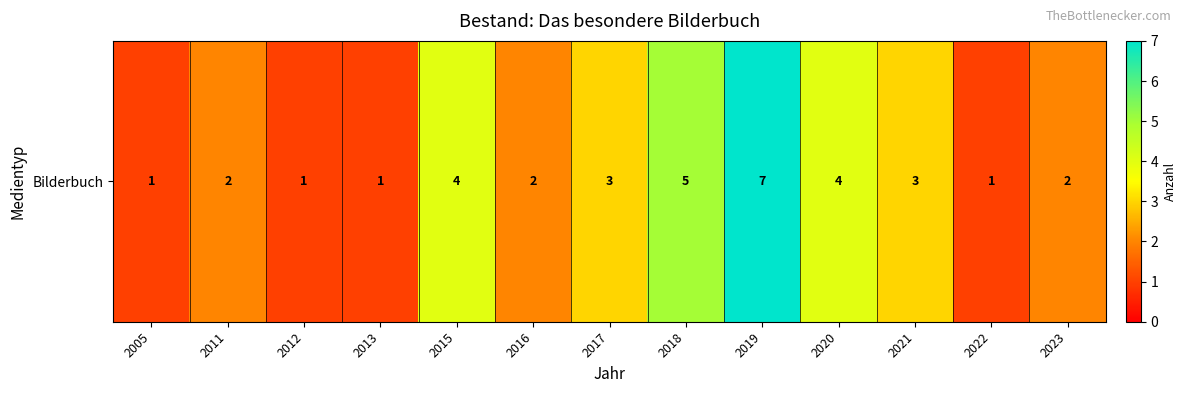

The chart shows a value of 3 at 2021. True or false?

True